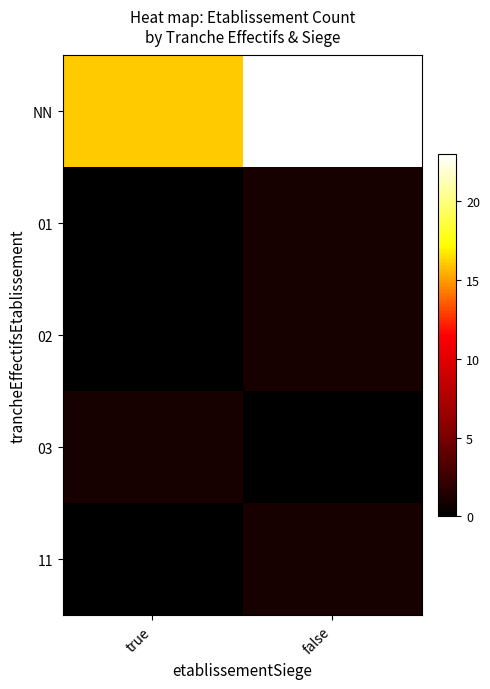

Reading left to right, what are all the values shown in this chart?

NN: true=16	false=23
01: true=0	false=1
02: true=0	false=1
03: true=1	false=0
11: true=0	false=1